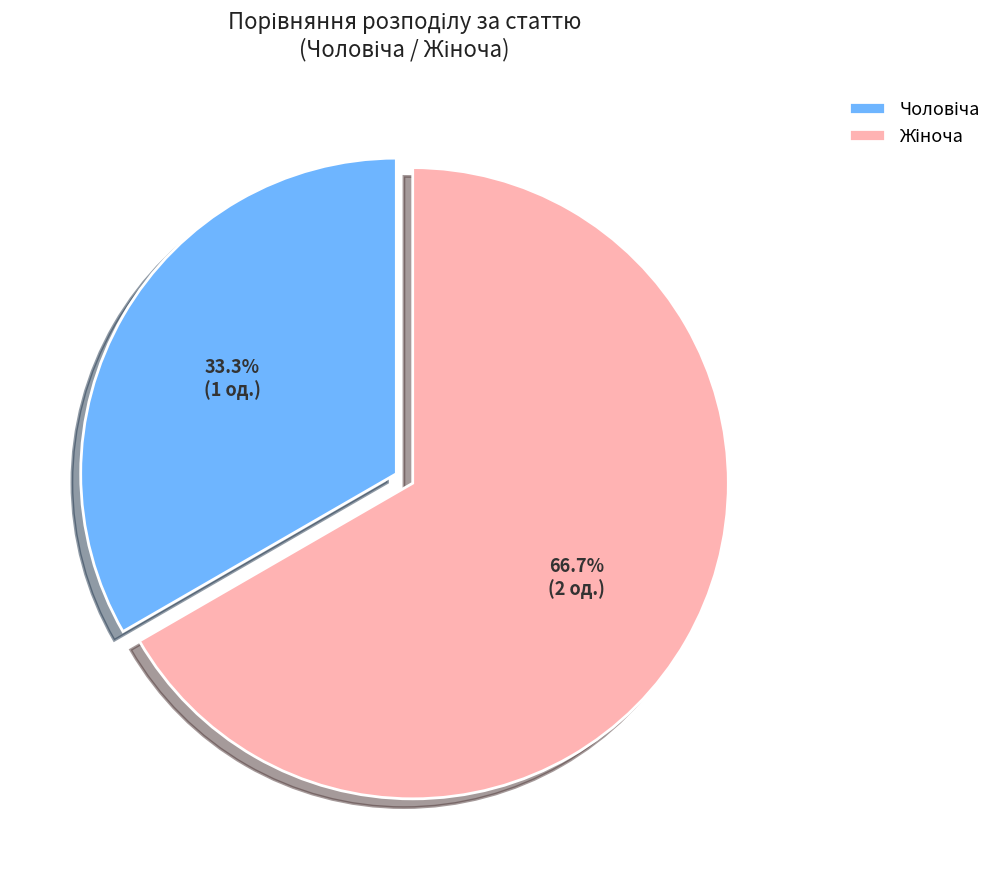

Does any single category account for the majority?

Yes